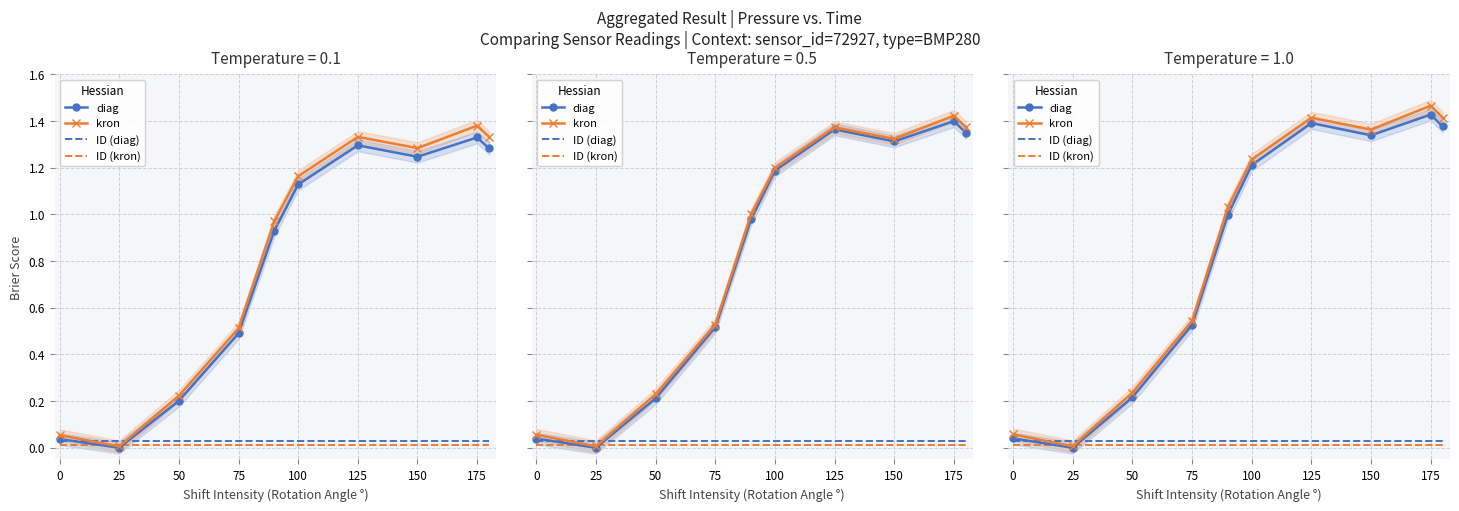

Which series has the largest range (max minus min)?

kron